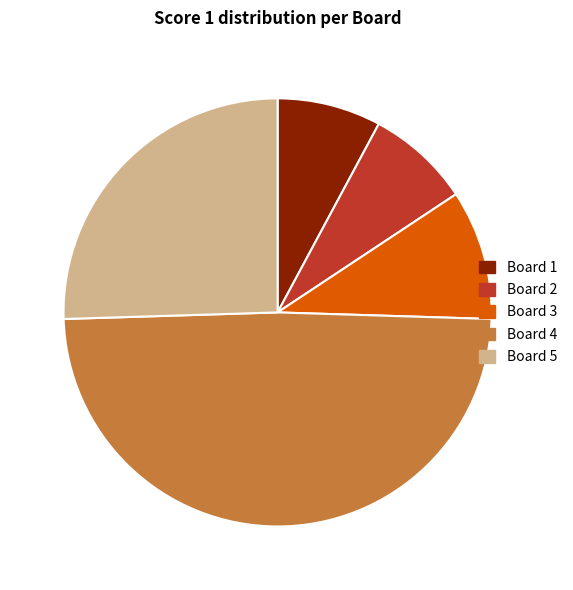

Rank the categories by value from lowest to highest.

1, 2, 3, 5, 4